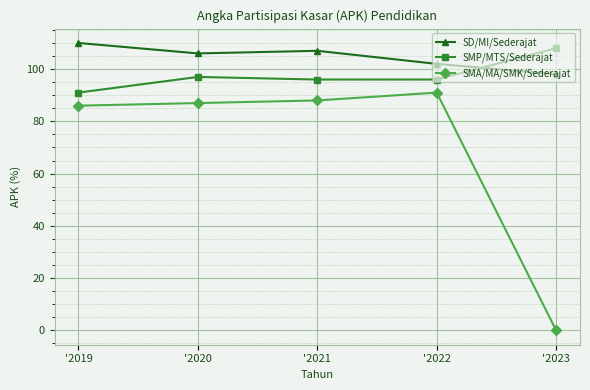

Which series has the largest range (max minus min)?

SMA/MA/SMK/Sederajat